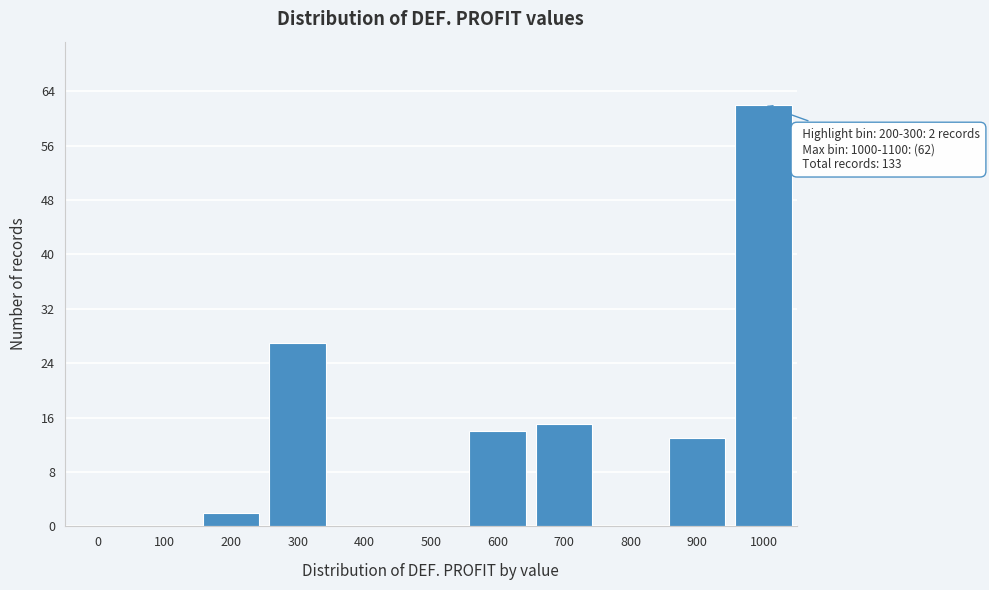

Reading left to right, transcribe all the data shown in this chart.

0=0	100=0	200=2	300=27	400=0	500=0	600=14	700=15	800=0	900=13	1000=62